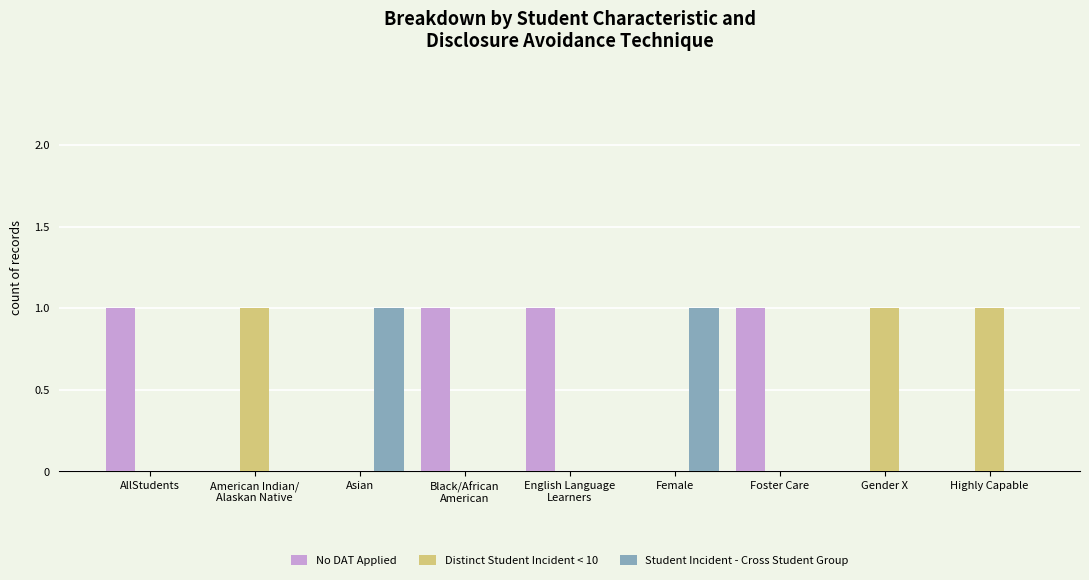

What is the sum of all No DAT Applied values?

4